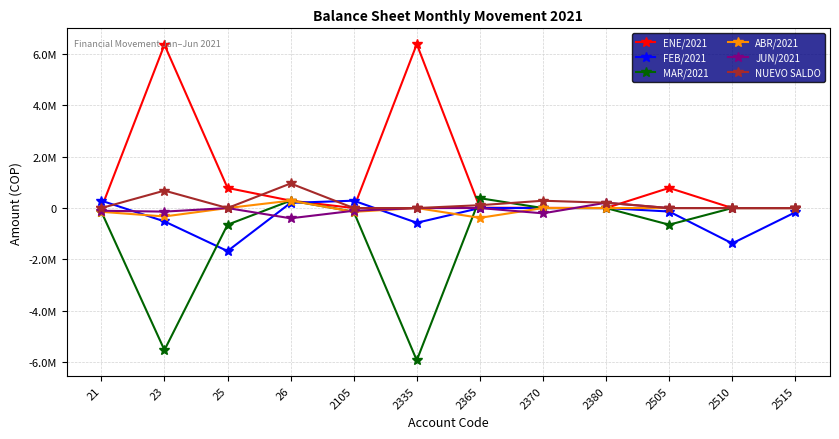

Does the chart have visible grid lines?

Yes